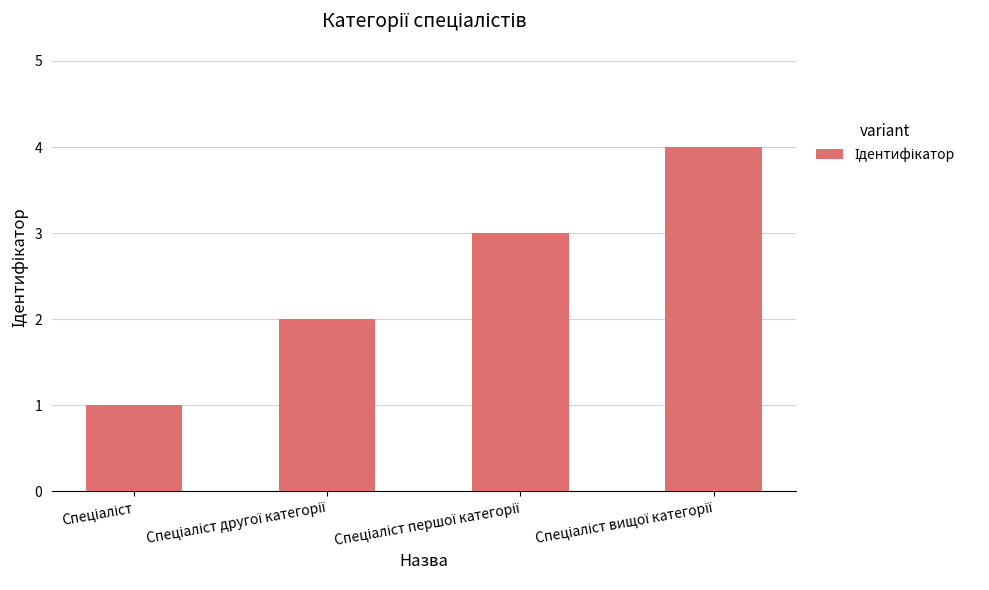

What is the difference between the maximum and minimum values?

3